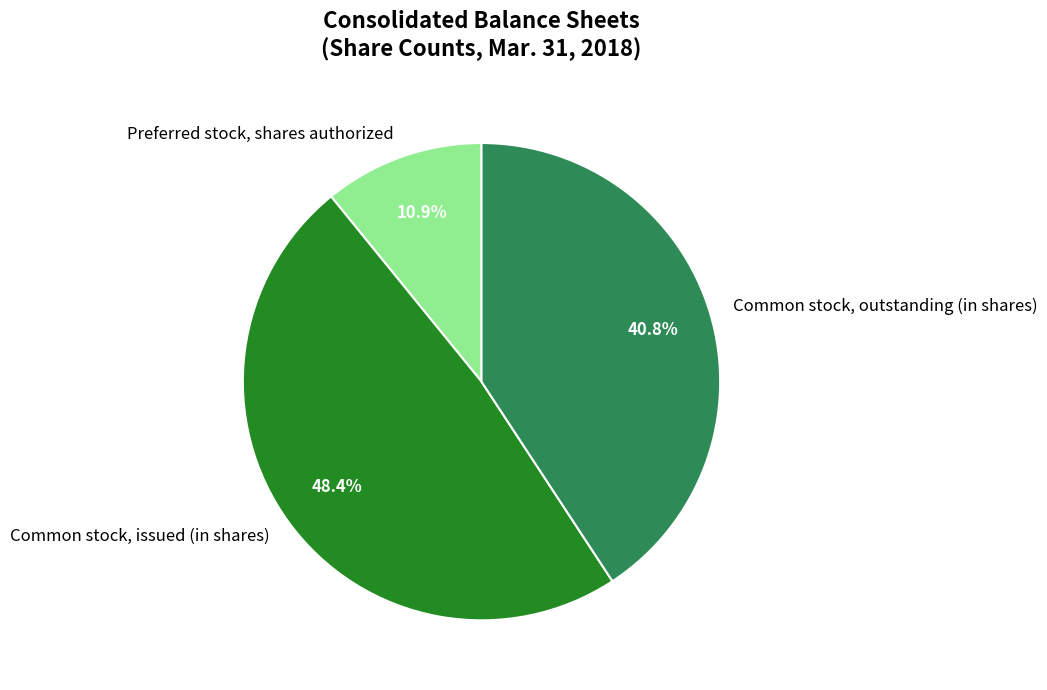

To the nearest percent, what is the difference between the Common stock, outstanding (in shares) and Preferred stock, shares authorized slice percentages?

30%